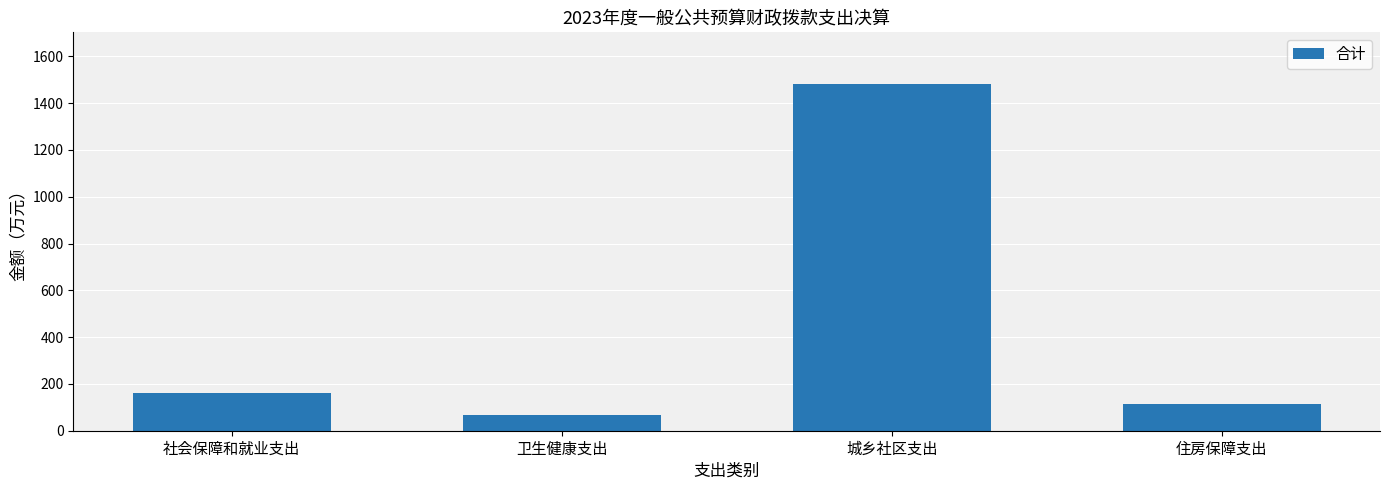

Where is the data nearest to the value 773?

社会保障和就业支出